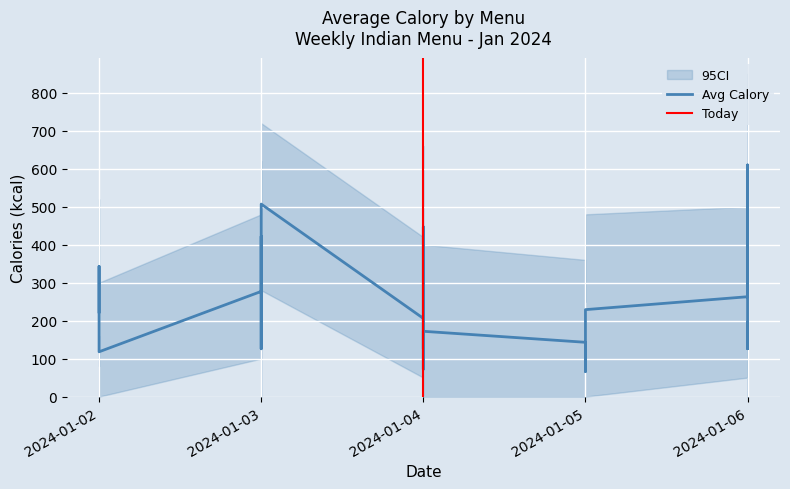

Reading left to right, what are all the values shown in this chart?

2024-01-02=223.0	2024-01-02=343.0	2024-01-02=118.0	2024-01-03=277.0	2024-01-03=422.0	2024-01-03=126.0	2024-01-03=507.0	2024-01-03=507.0	2024-01-04=206.0	2024-01-04=72.0	2024-01-04=447.0	2024-01-04=290.0	2024-01-04=126.0	2024-01-04=172.0	2024-01-05=143.0	2024-01-05=143.0	2024-01-05=66.0	2024-01-05=229.0	2024-01-06=263.0	2024-01-06=610.0	2024-01-06=126.0	2024-01-06=193.8